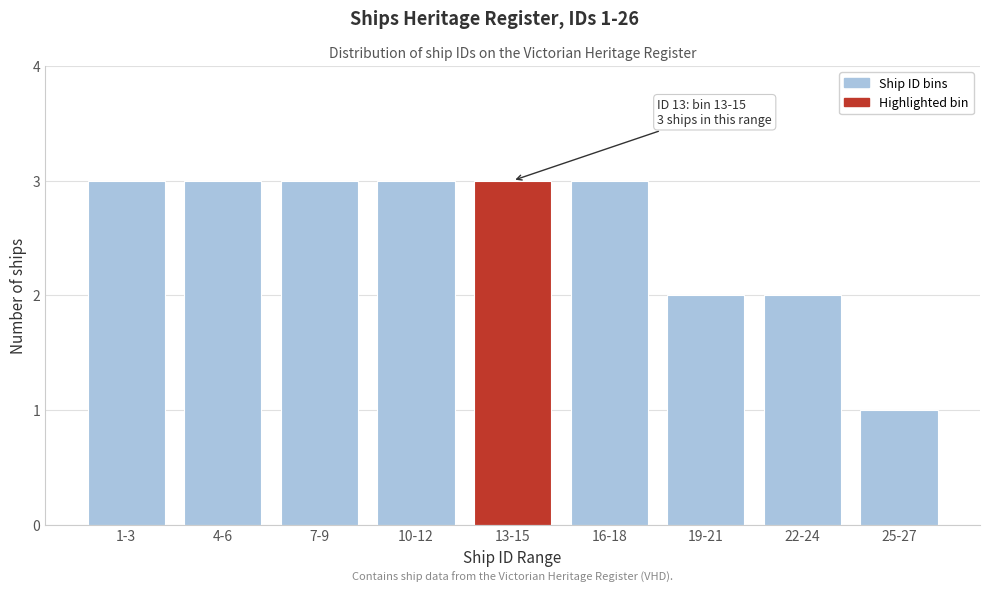

Reading right to left, list all the values displayed in this chart.

25-27=1	22-24=2	19-21=2	16-18=3	13-15=3	10-12=3	7-9=3	4-6=3	1-3=3